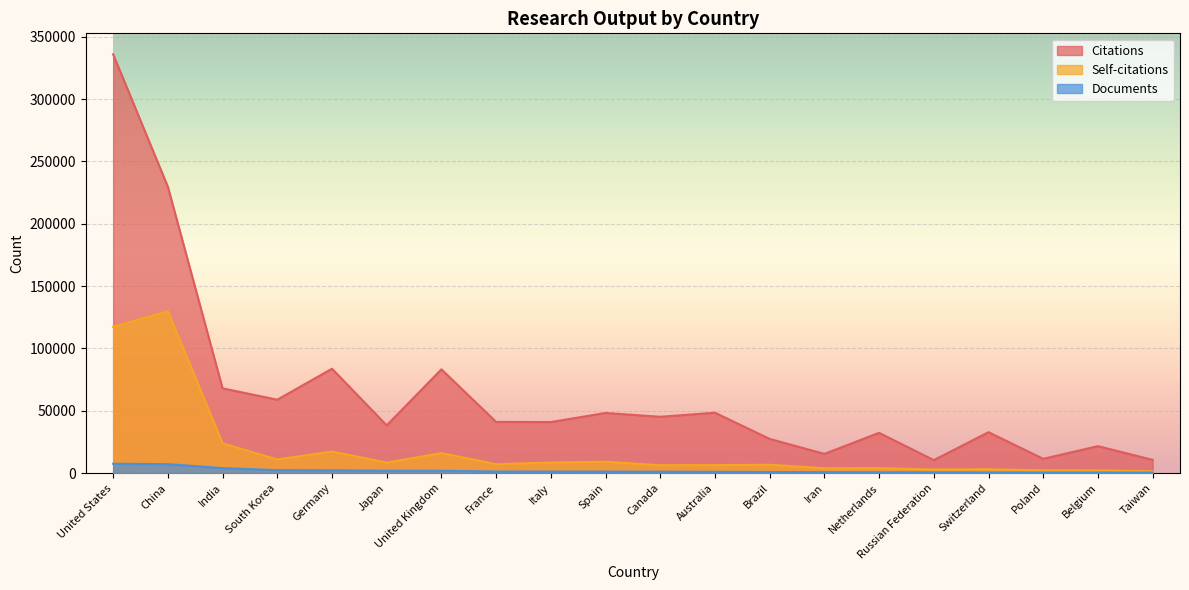

Is it true that Citations equals 22315 at Iran?

False